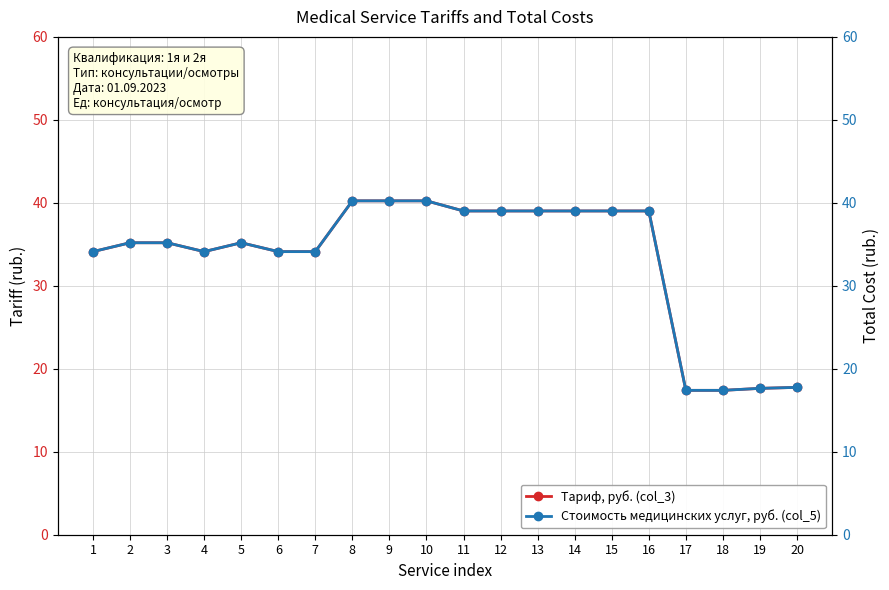

True or false: Tариф, руб. (col_3) and Стоимость медицинских услуг, руб. (col_5) intersect in this chart.

False